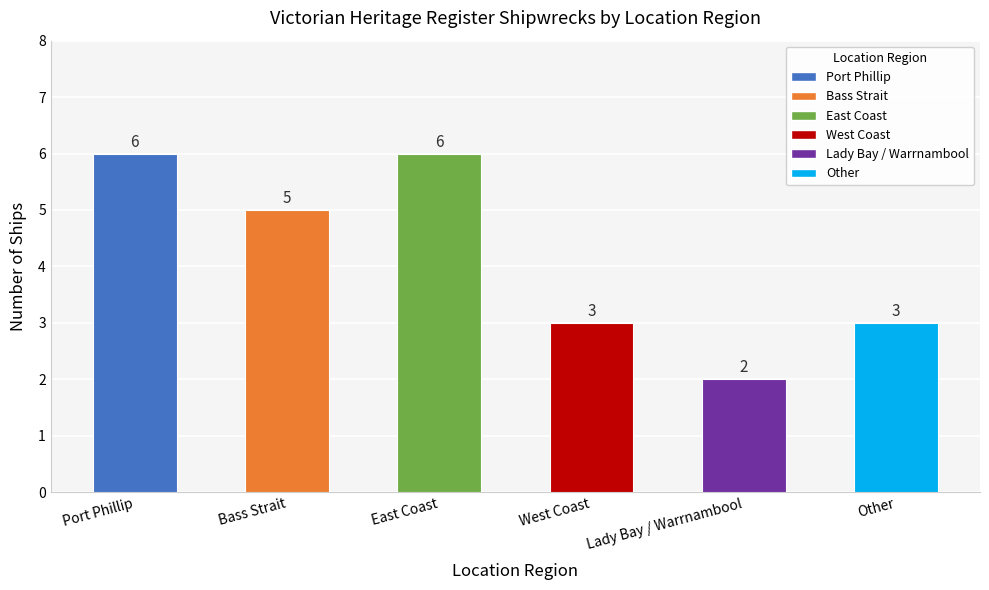

Reading left to right, transcribe all the data shown in this chart.

6	5	6	3	2	3